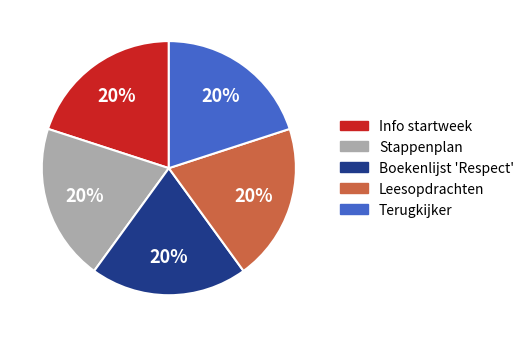

The Boekenlijst 'Respect' slice represents 33% of the pie. True or false?

False